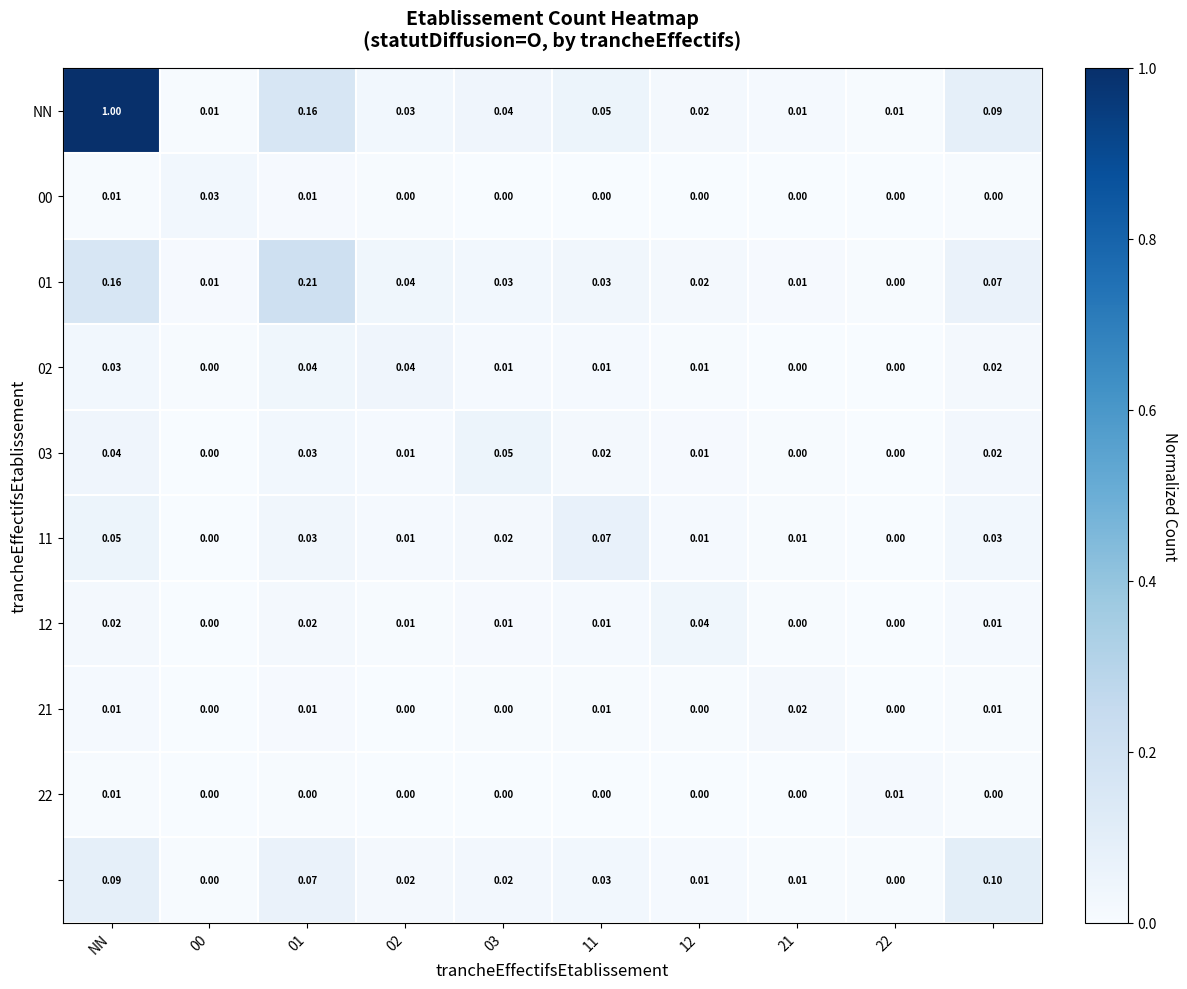

Is the value of NN at NN greater than the value of 03 at 12?

Yes